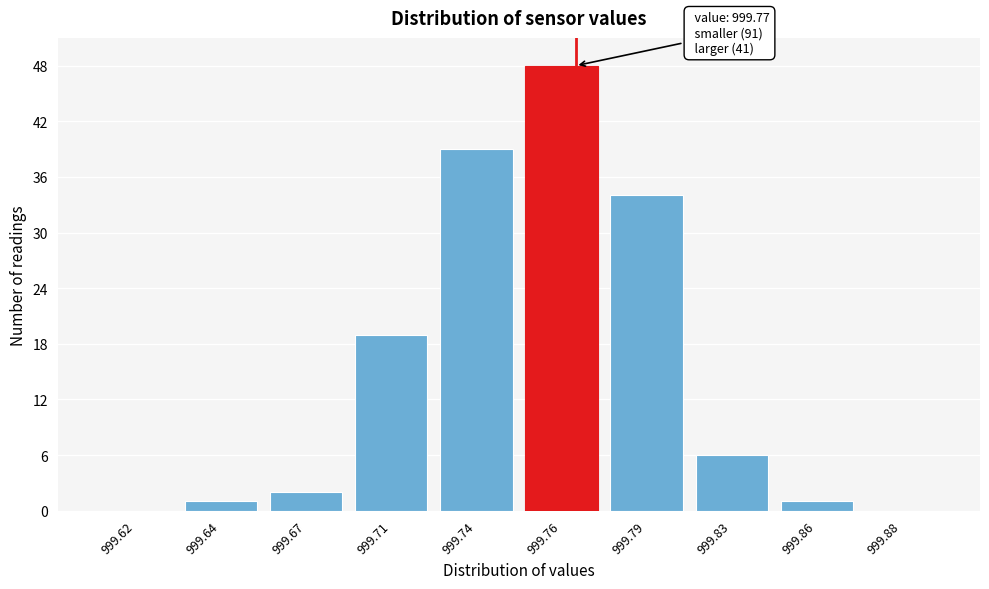

Reading right to left, extract all data points from this chart.

999.88=0	999.86=1	999.83=6	999.79=34	999.76=48	999.74=39	999.71=19	999.67=2	999.64=1	999.62=0